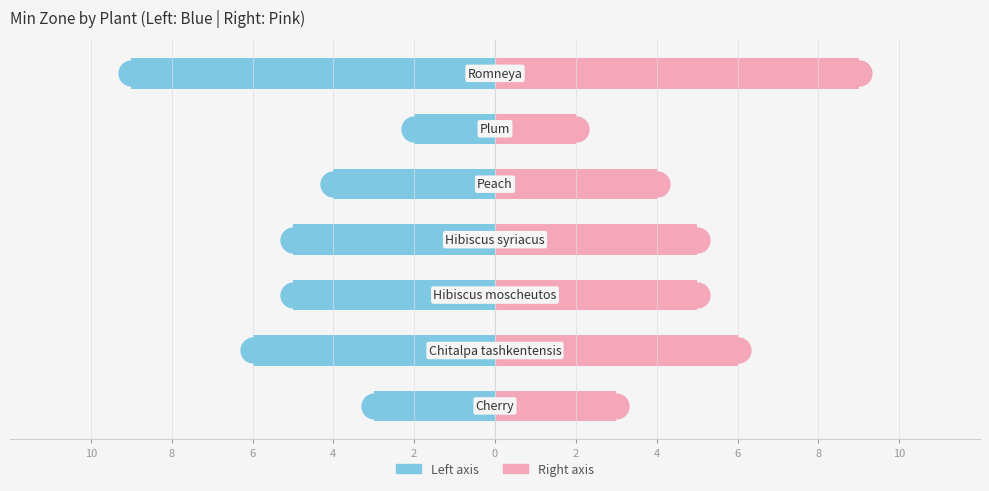

What is the ratio of the value at Romneya to the value at Peach?

2.2